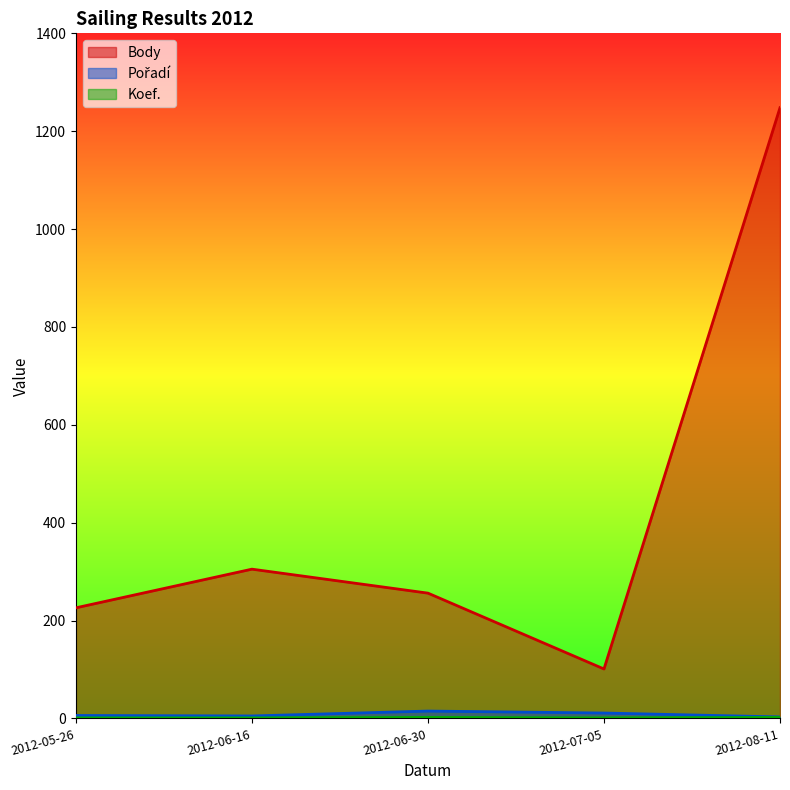

Between 2012-05-26 and 2012-07-05, which series saw the biggest shift?

Body